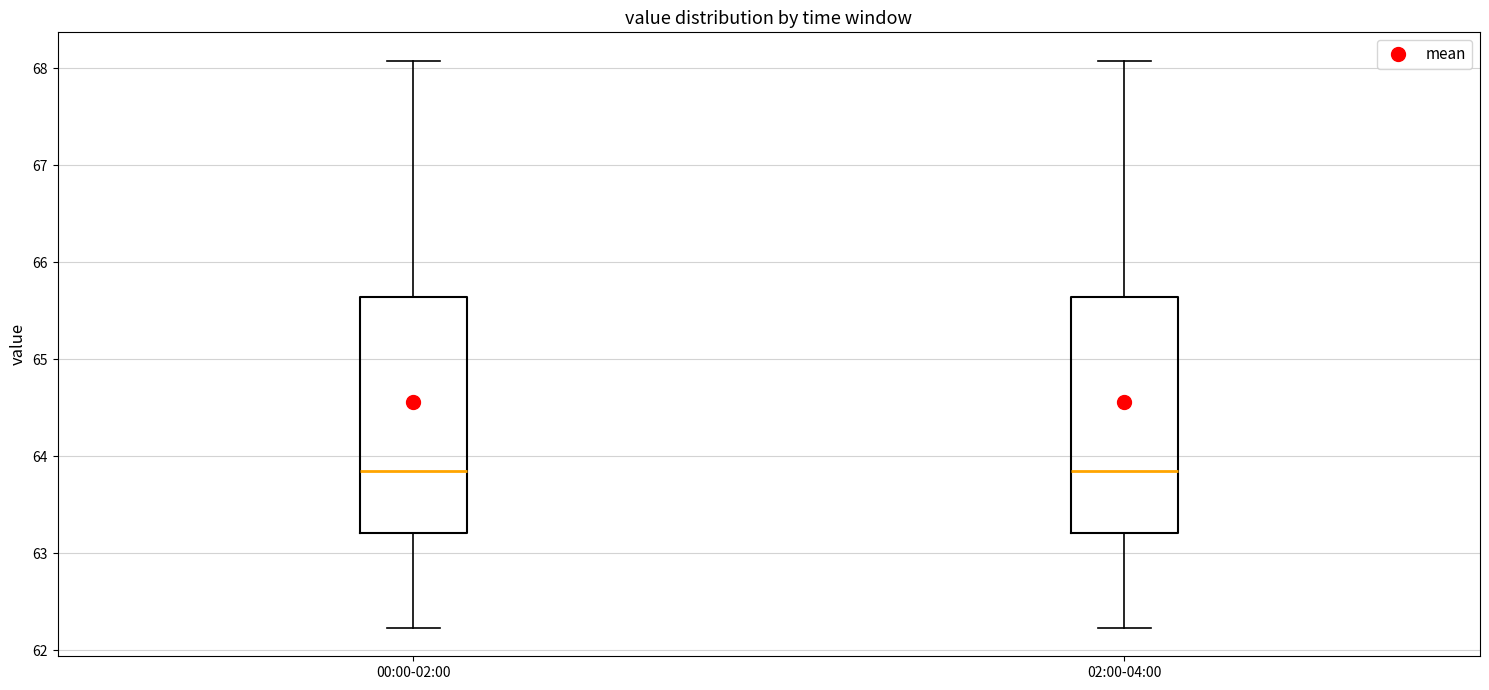

Reading left to right, transcribe this box plot: for each box, give where its median line is, the range the box spans, and where its two whiskers end, as read against the y-axis. The values are not printed on the chart, so give them approximately, as read against the axis.

00:00-02:00: median 63.8, box 63.2 to 65.6, whiskers 62.2 to 68.1
02:00-04:00: median 63.8, box 63.2 to 65.6, whiskers 62.2 to 68.1